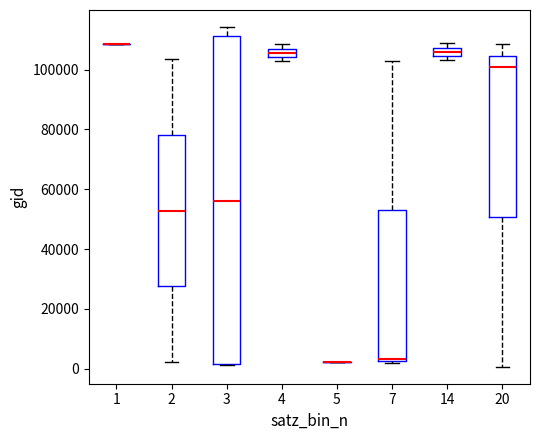

Which box is the tallest, from its lower edge to its upper edge?

3